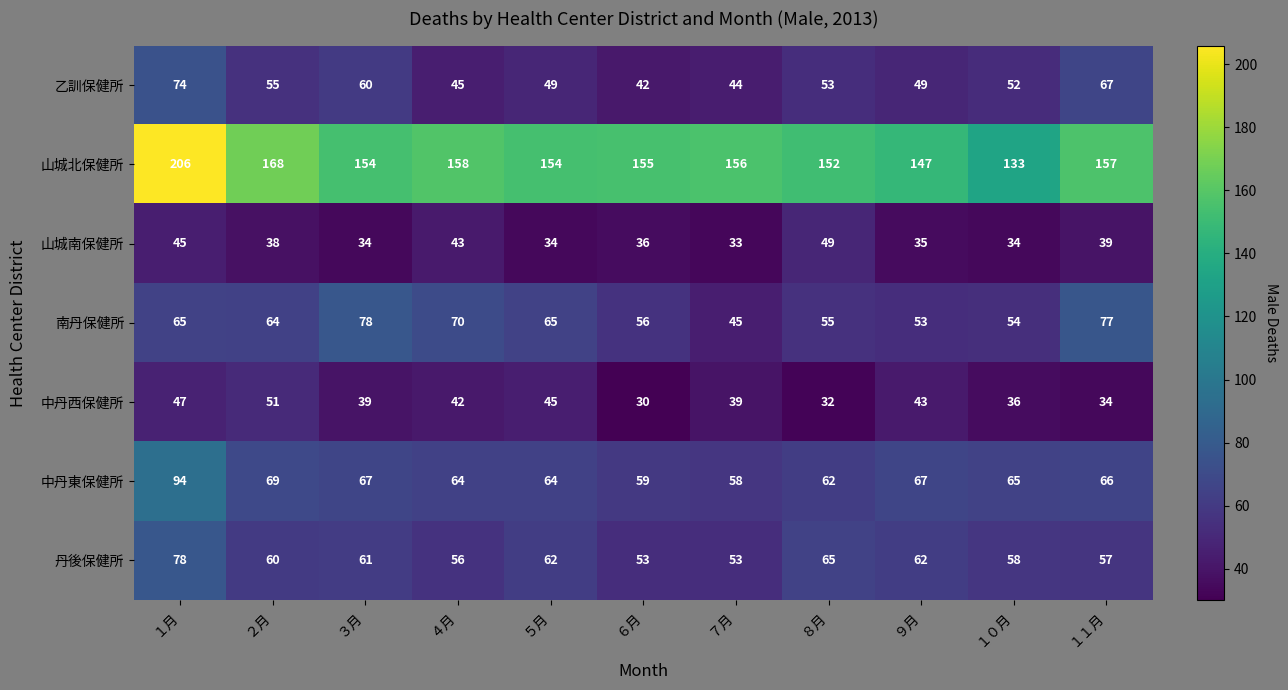

What is the maximum value for 南丹保健所?

78